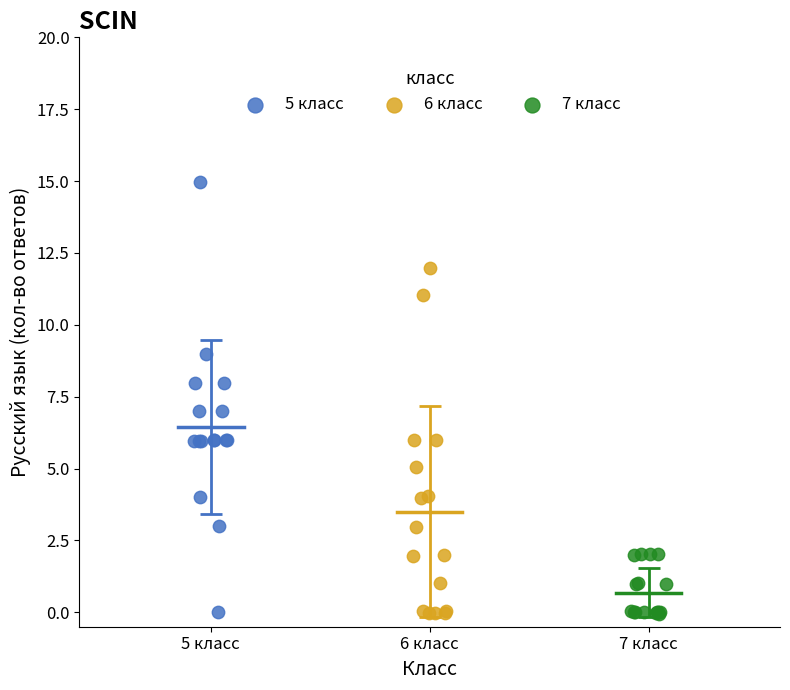

Which series has the widest spread of Y values?

5 класс